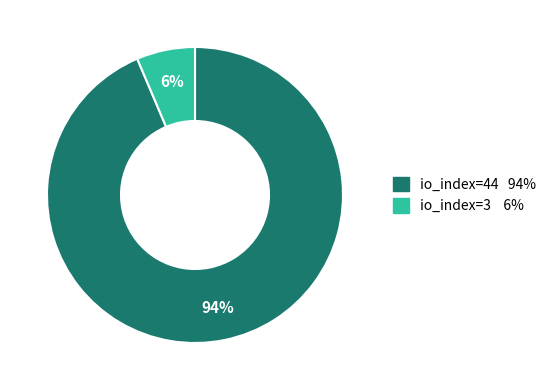

Does any single category account for the majority?

Yes